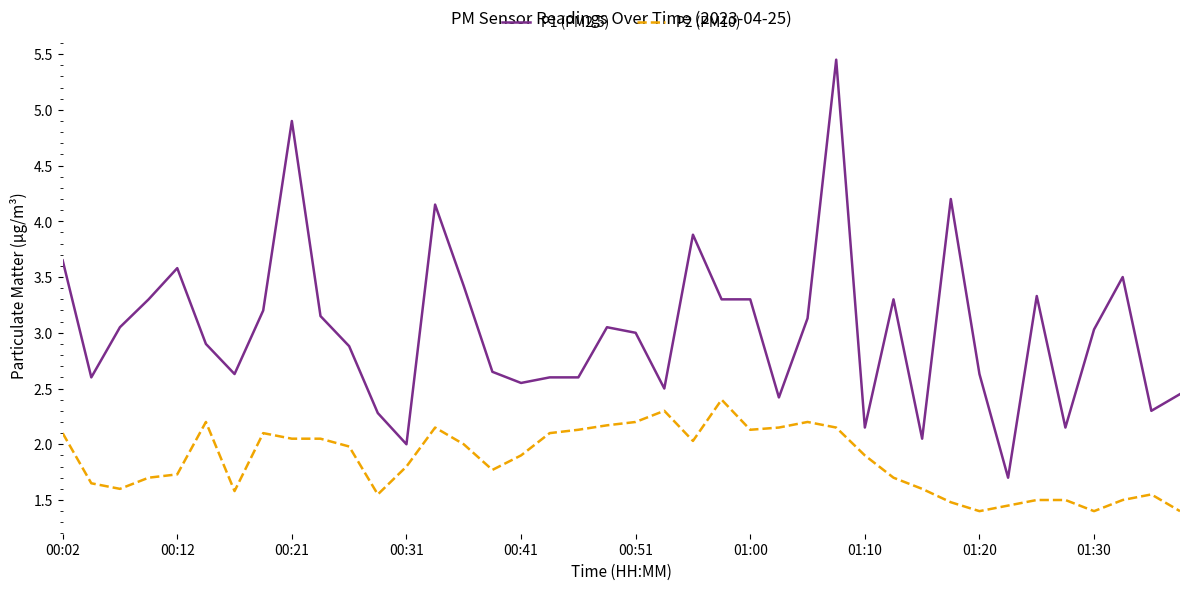

Rank the series by their maximum value, from lowest to highest.

P2 (PM10), P1 (PM2.5)